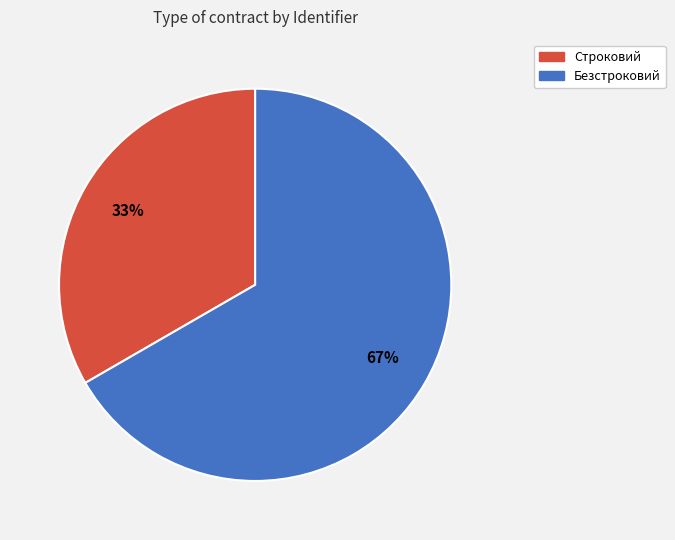

What percentage is the Безстроковий slice, to the nearest percent?

67%